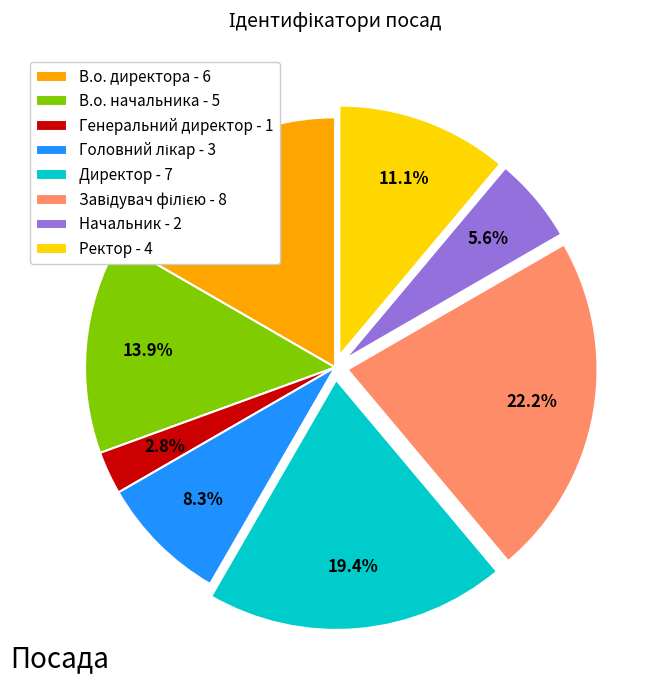

How many segments does this pie chart have?

8